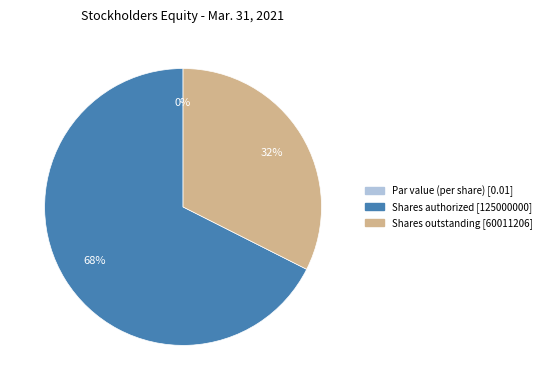

Is it true that Common stock, par value (in dollars per share) is 11% of the pie?

False